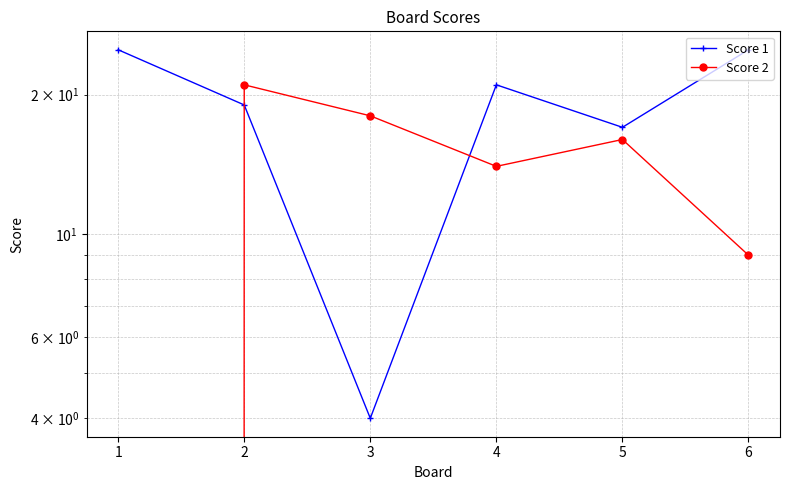

True or false: Score 2 and Score 1 cross at least once.

True